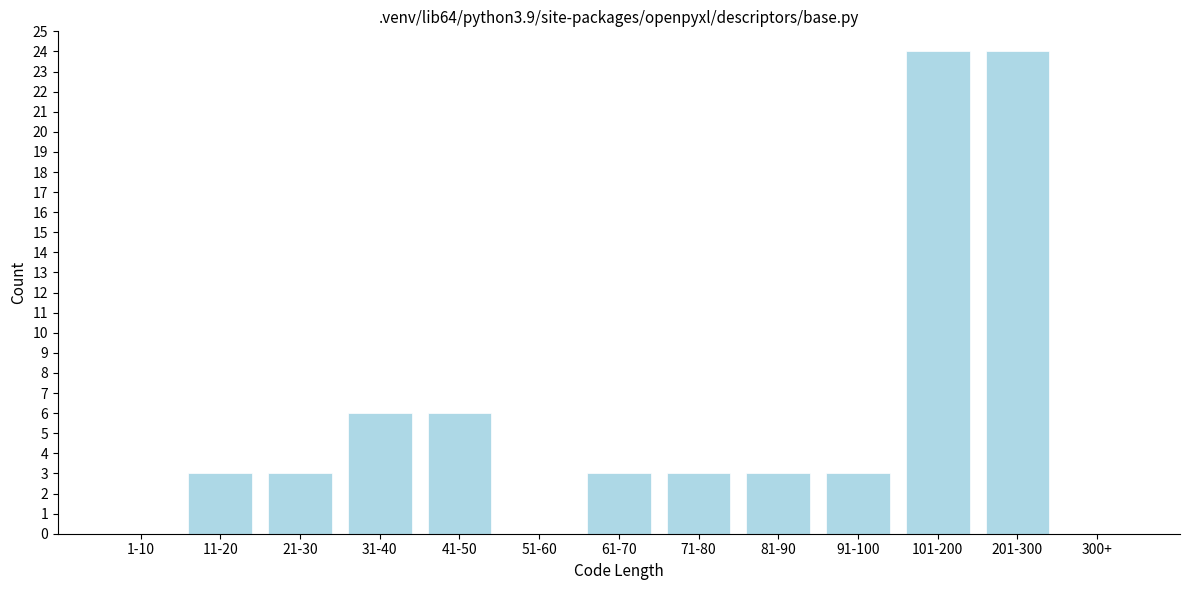

Reading right to left, list all the values displayed in this chart.

300+=0	201-300=24	101-200=24	91-100=3	81-90=3	71-80=3	61-70=3	51-60=0	41-50=6	31-40=6	21-30=3	11-20=3	1-10=0